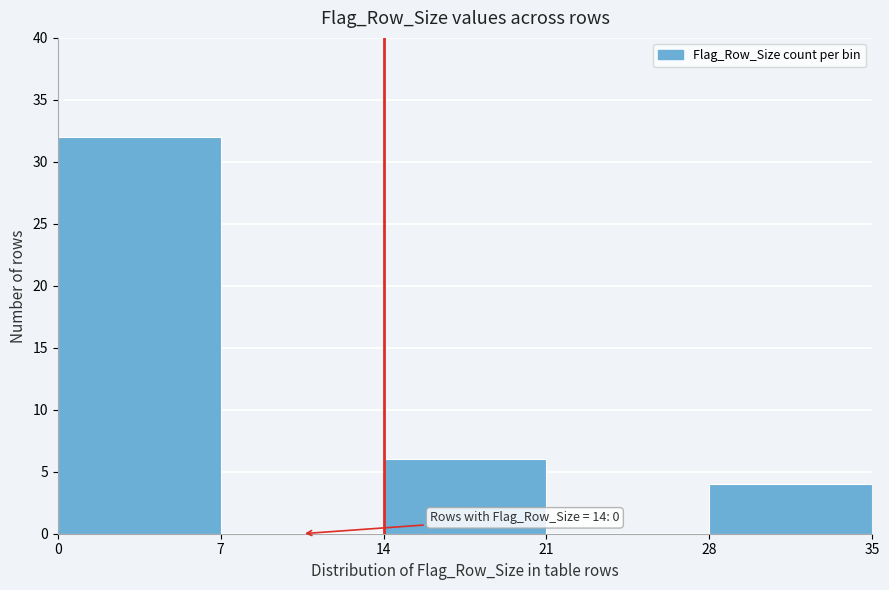

Which range on the x-axis has the tallest bar?

0 to 7